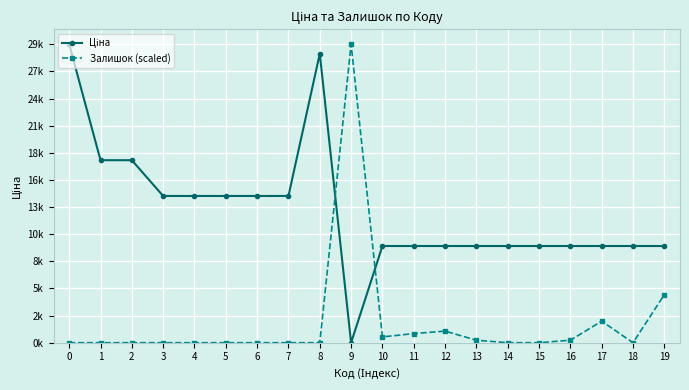

At 7, list the series in order from smallest to largest.

Залишок (scaled), Ціна